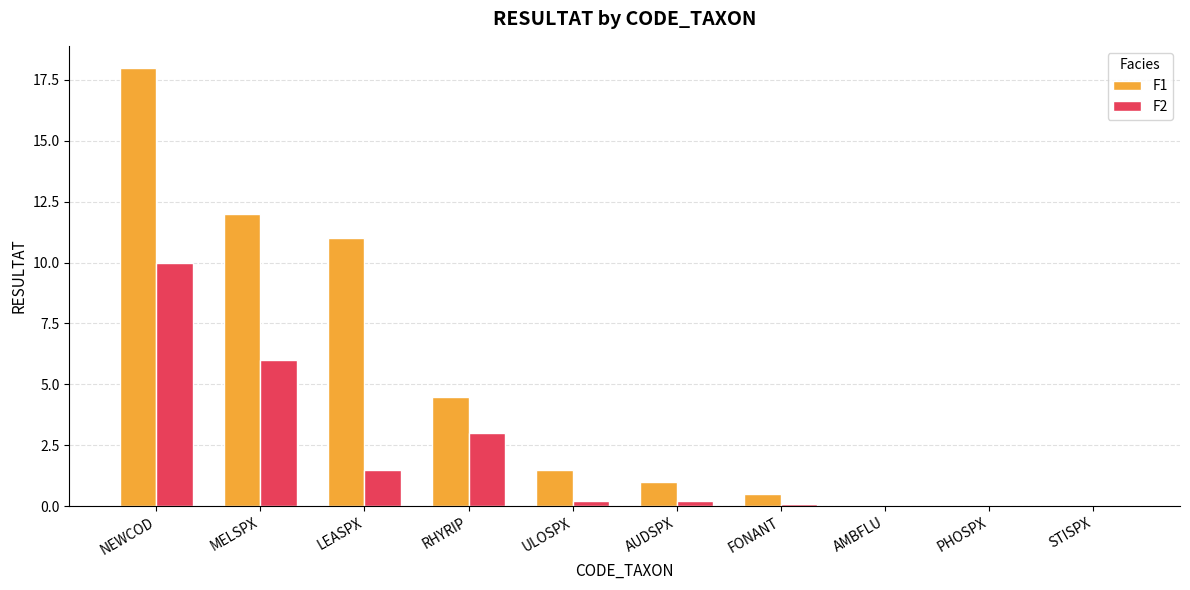

How many data points does each series have?

10